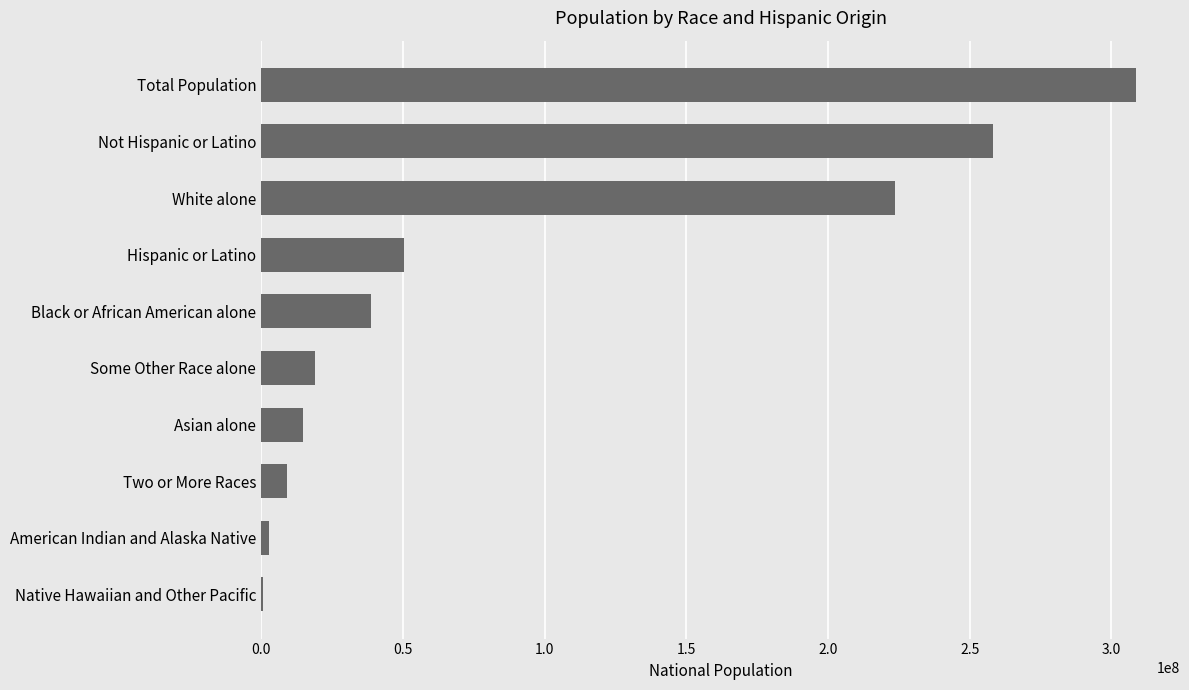

Which has a higher value, Native Hawaiian and Other Pacific or Hispanic or Latino?

Hispanic or Latino